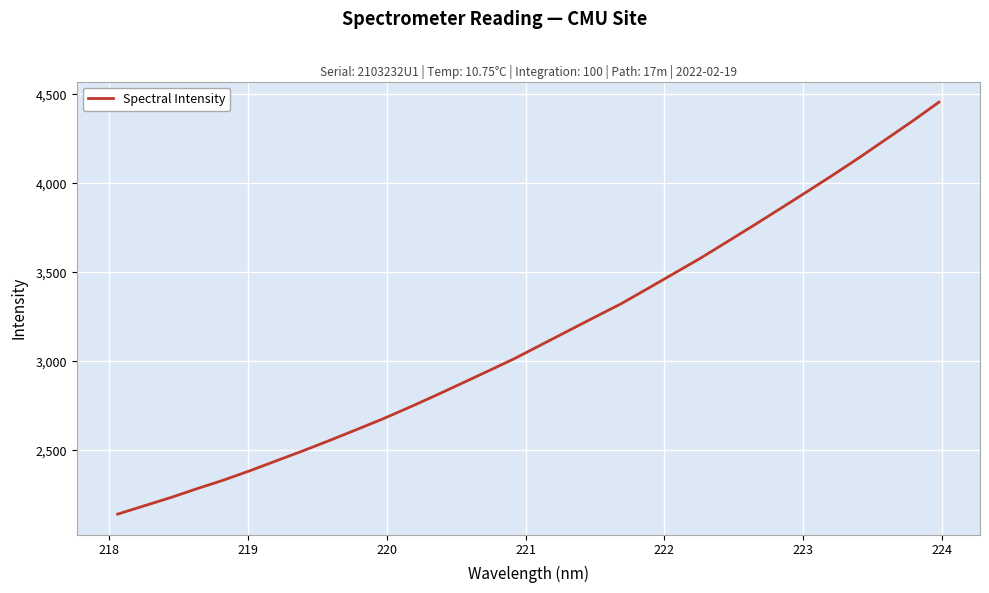

What is the difference between the maximum and minimum values?

2313.3